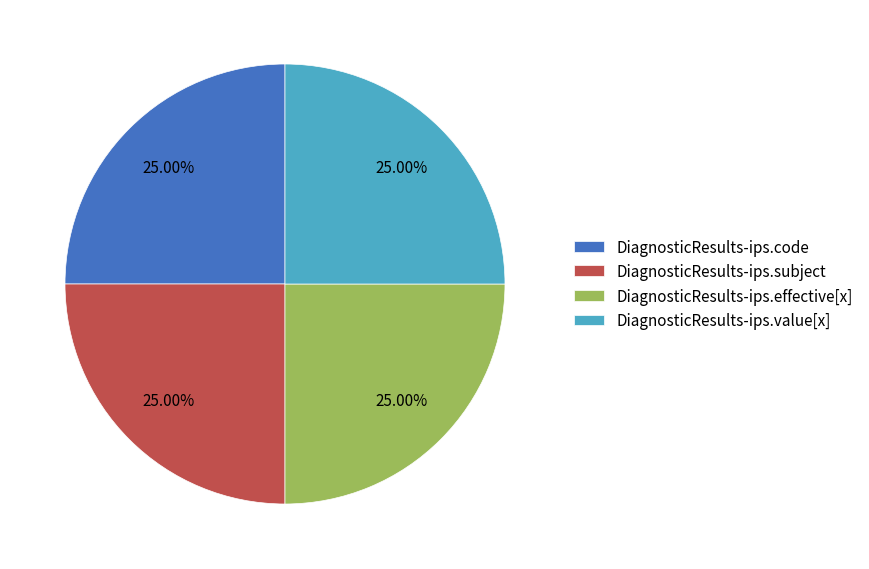

How many segments does this pie chart have?

4